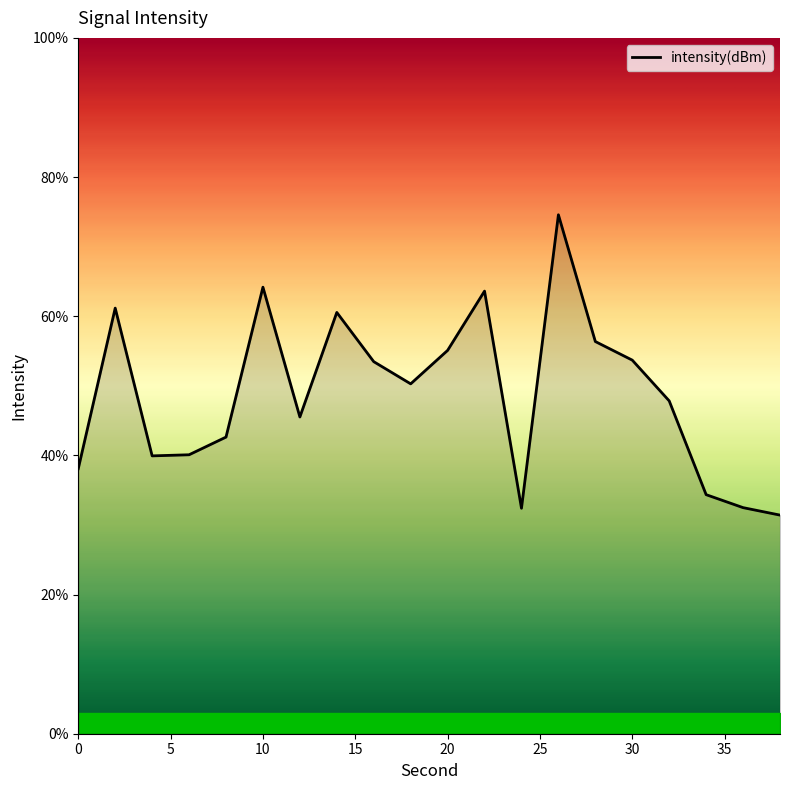

What is the minimum value shown in the chart?

31.4